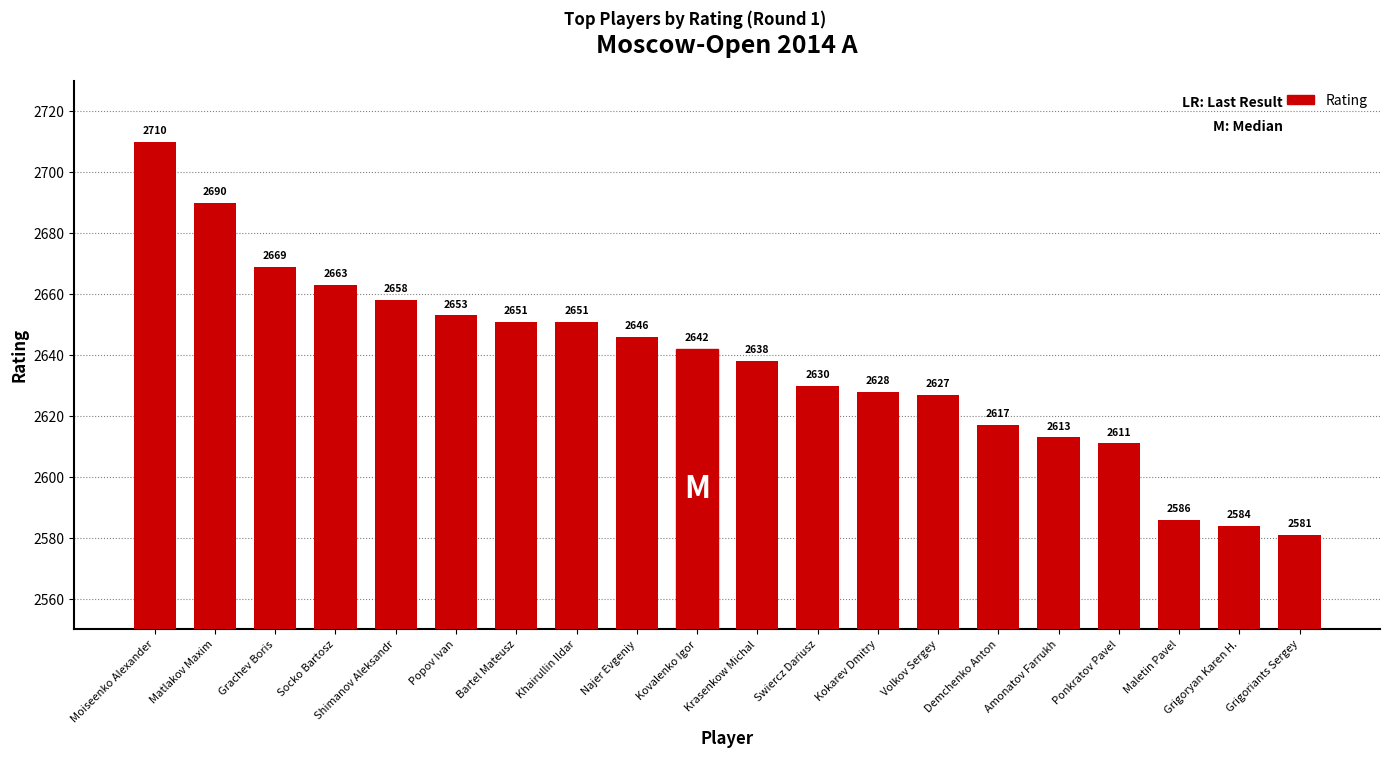

The chart shows a value of 1385 at Bartel Mateusz. True or false?

False